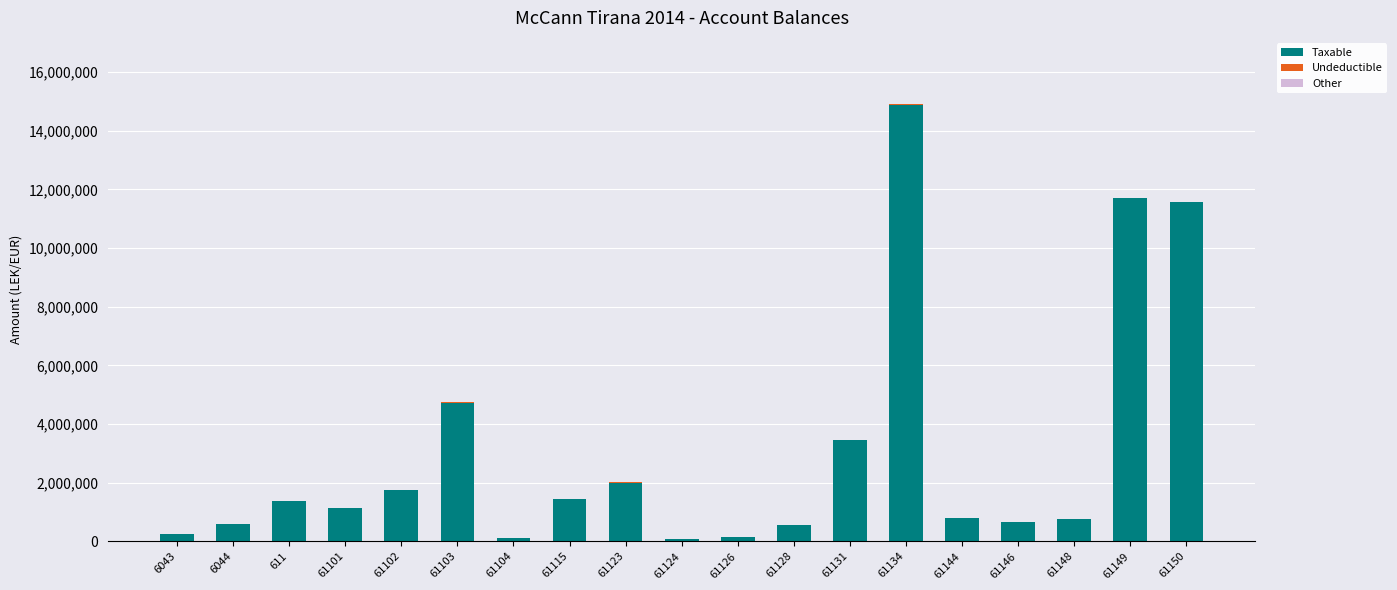

At which category is the sum across all series the highest?

61134